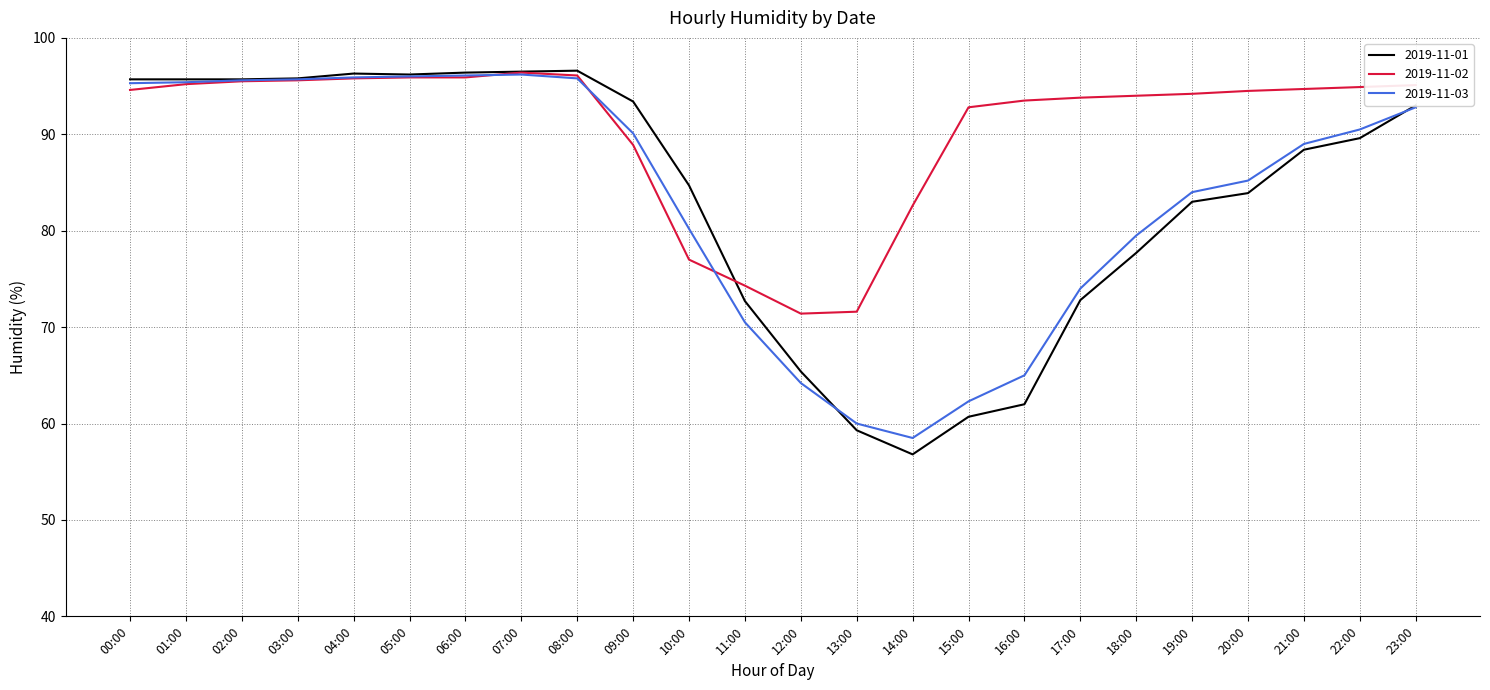

The 2019-11-01 series shows 57.0 at 09:00. True or false?

False